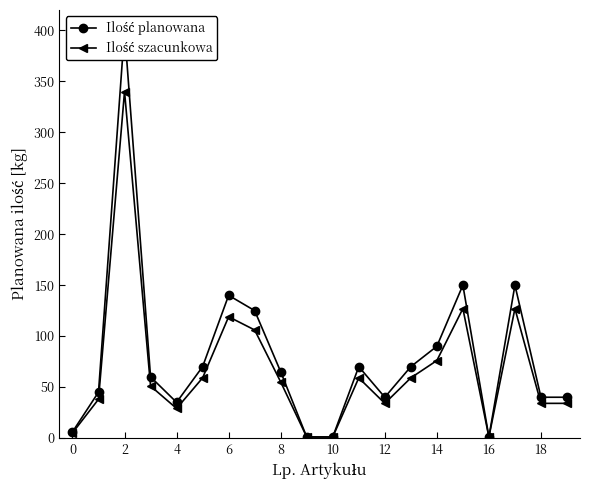

Reading right to left, what are all the values shown in this chart?

Ilość planowana: 40	40	150	1	150	90	70	40	70	1	1	65	125	140	70	35	60	400	45	6
Ilość szacunkowa: 34	34	127	1	127	76	59	34	59	1	1	55	106	119	59	29	51	340	38	5